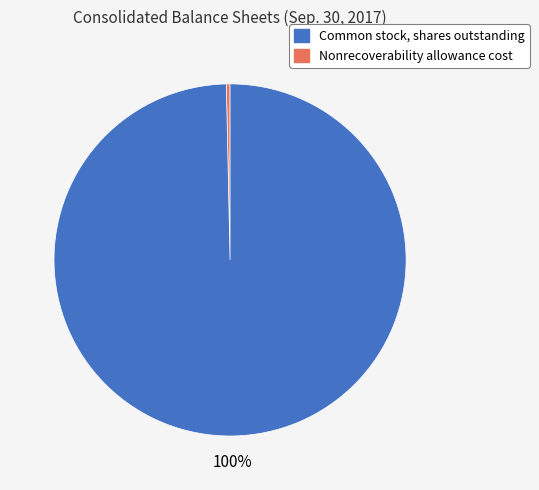

Is there any slice that represents more than half of the pie?

Yes